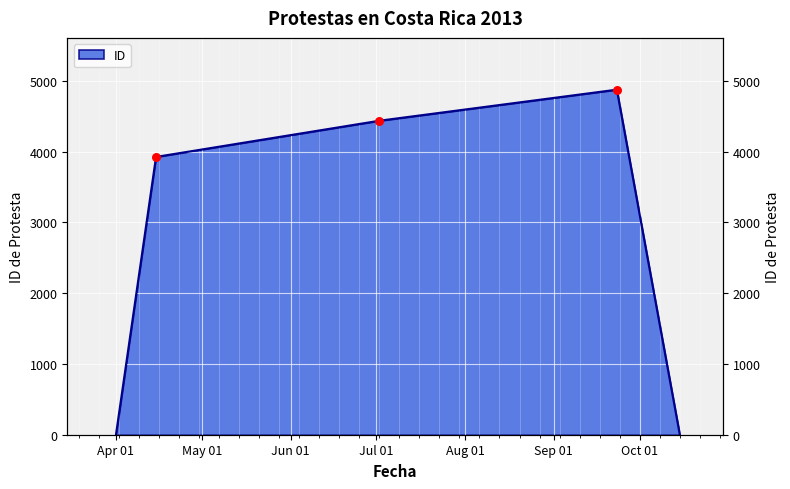

What is the change in value from 2013-04-15 to 2013-07-02?

+511